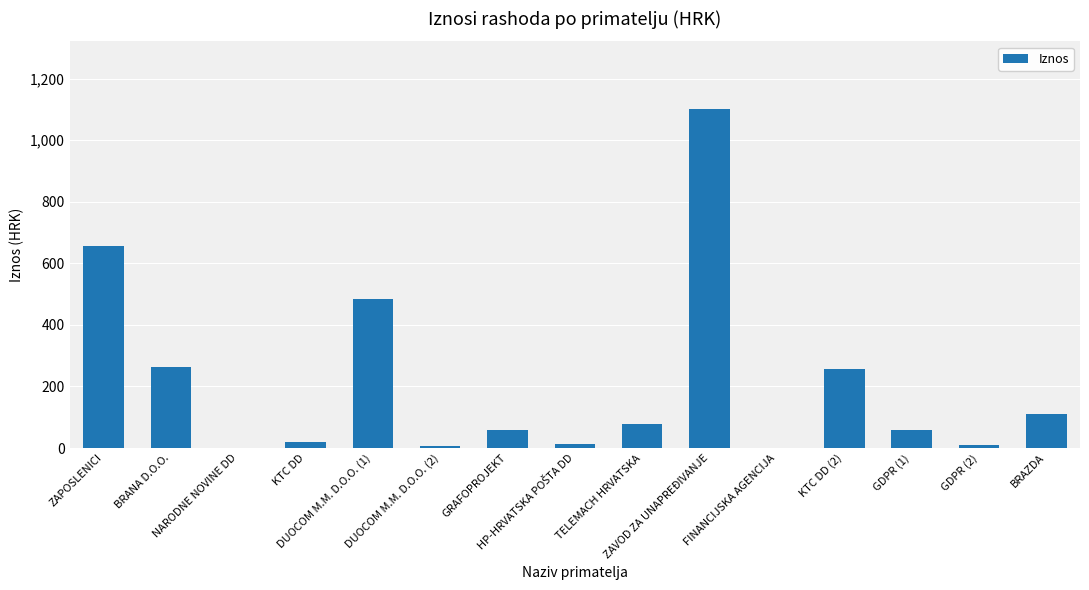

What is the maximum value shown in the chart?

1100.6